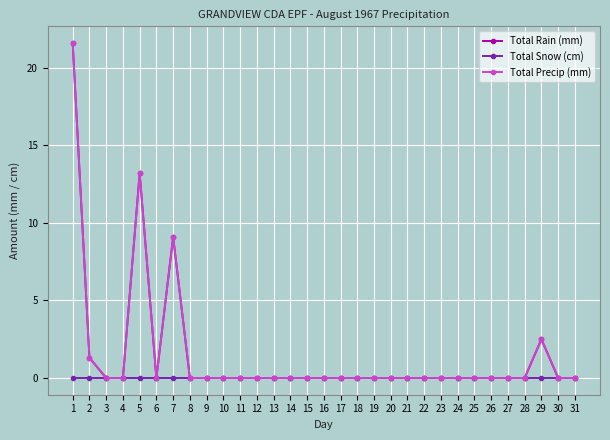

Is this an area chart (filled region under the line)?

No